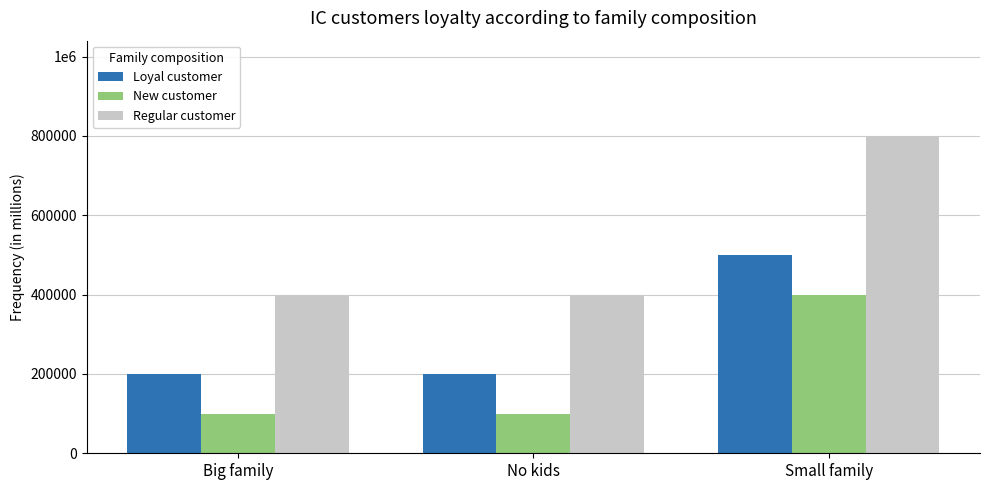

What is the sum of the Loyal customer values at No kids and Big family?

400000